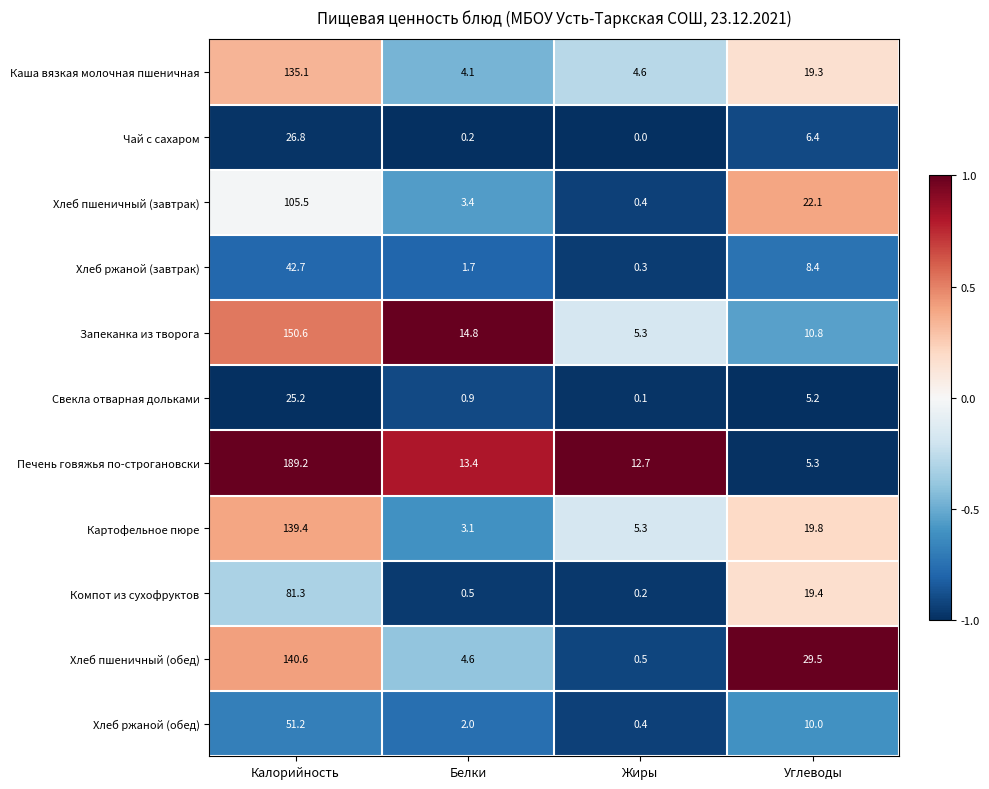

At which label does Хлеб ржаной (завтрак) first exceed 8?

Калорийность